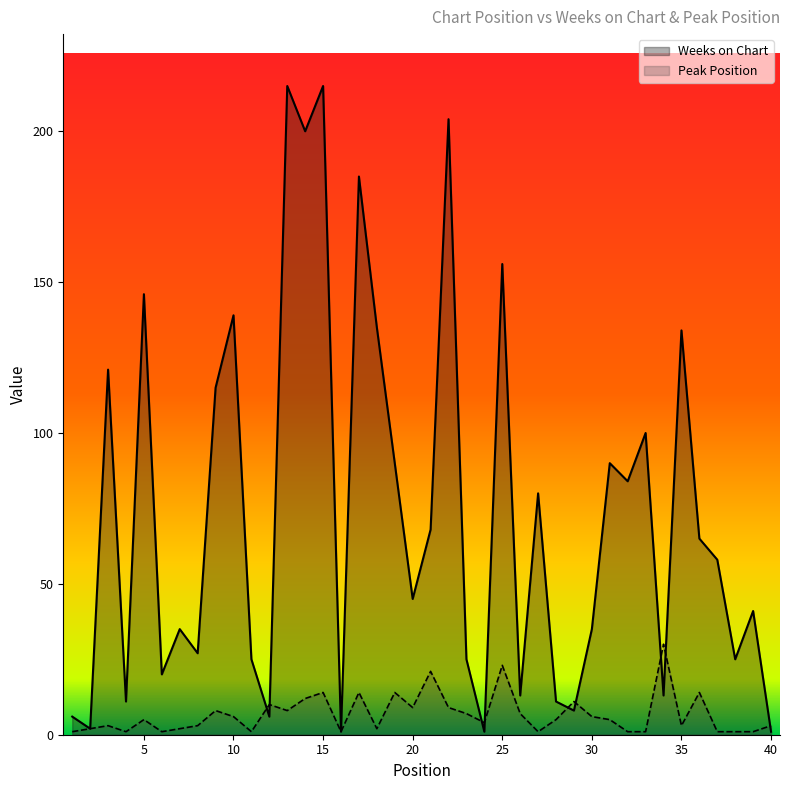

List the series in order of their overall mean, highest first.

Weeks on Chart, Peak Position